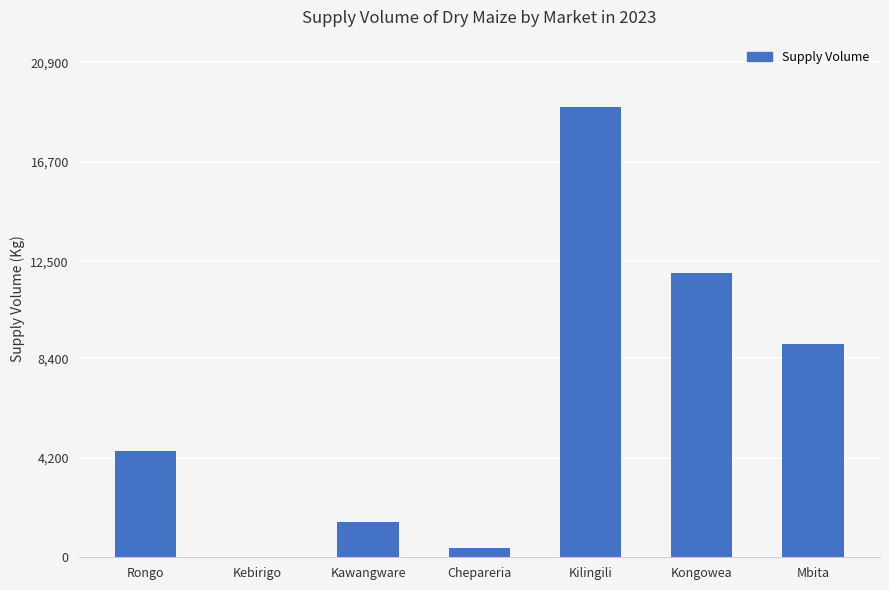

Count the number of data series in this chart.

1